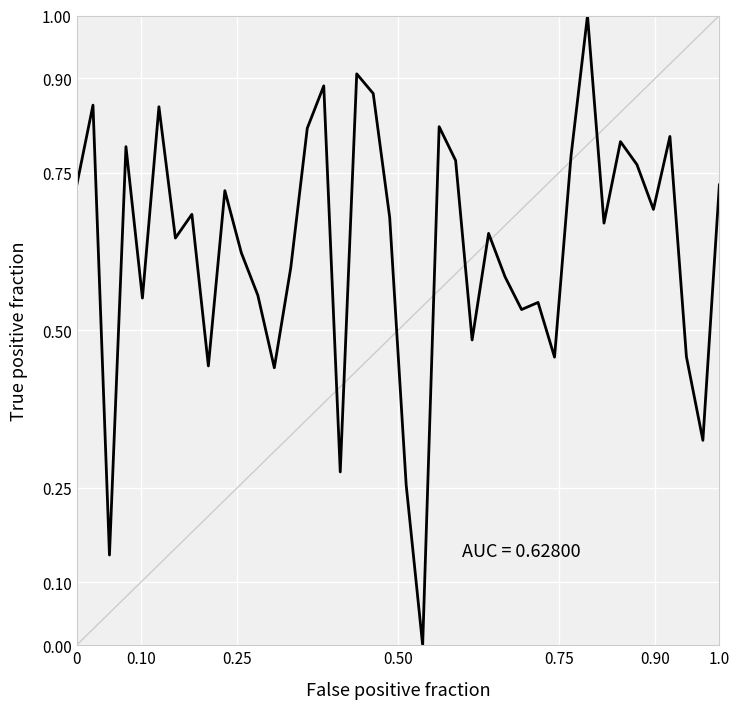

True or false: there are more than 0 points higher than both neighbors.

True